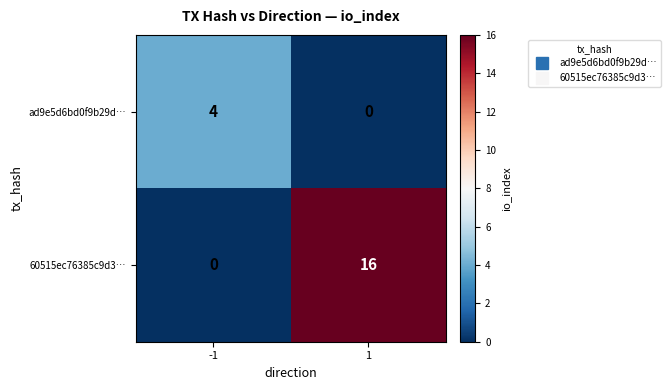

Reading right to left, transcribe all the data shown in this chart.

ad9e5d6bd0f9b29d…: 0	4
60515ec76385c9d3…: 16	0